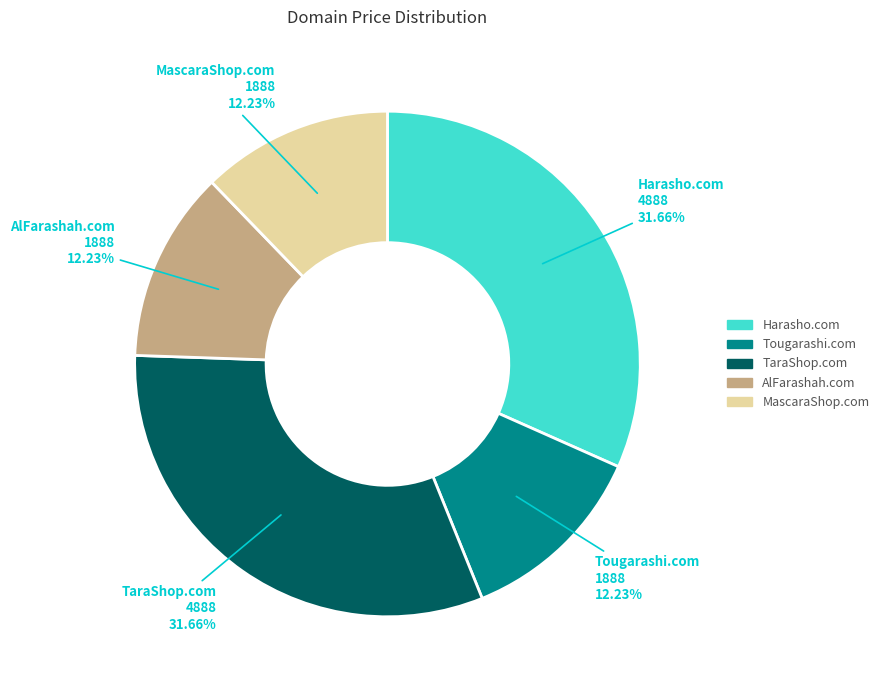

What percentage is the TaraShop.com slice, to the nearest percent?

32%